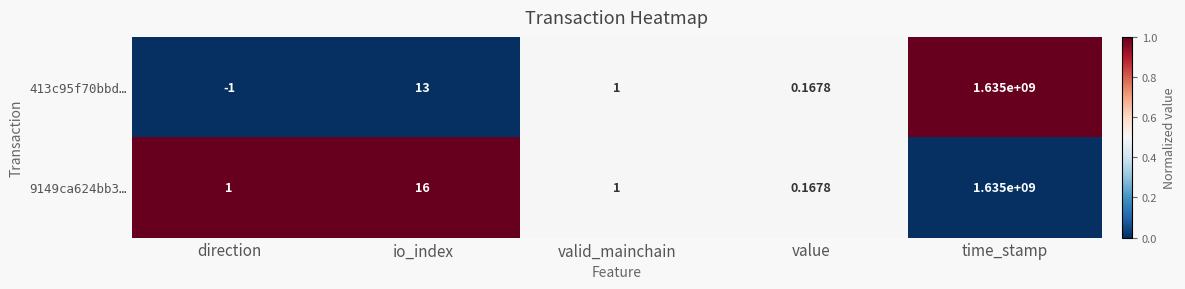

At which label does 413c95f70bbd… first exceed 1?

io_index